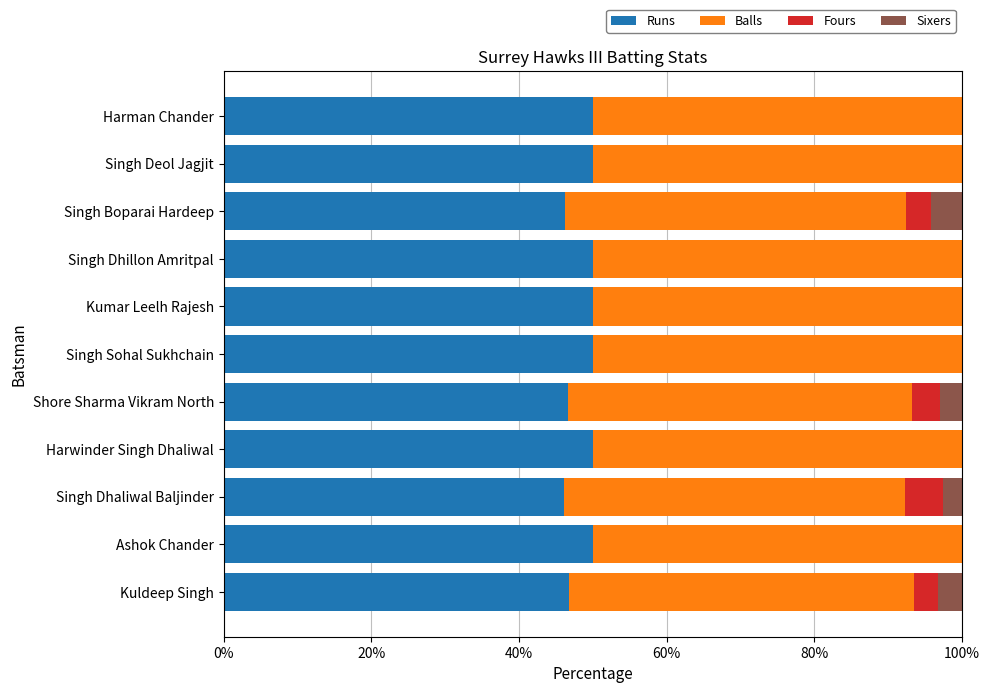

What is the total value across all series at Singh Boparai Hardeep?

100.0